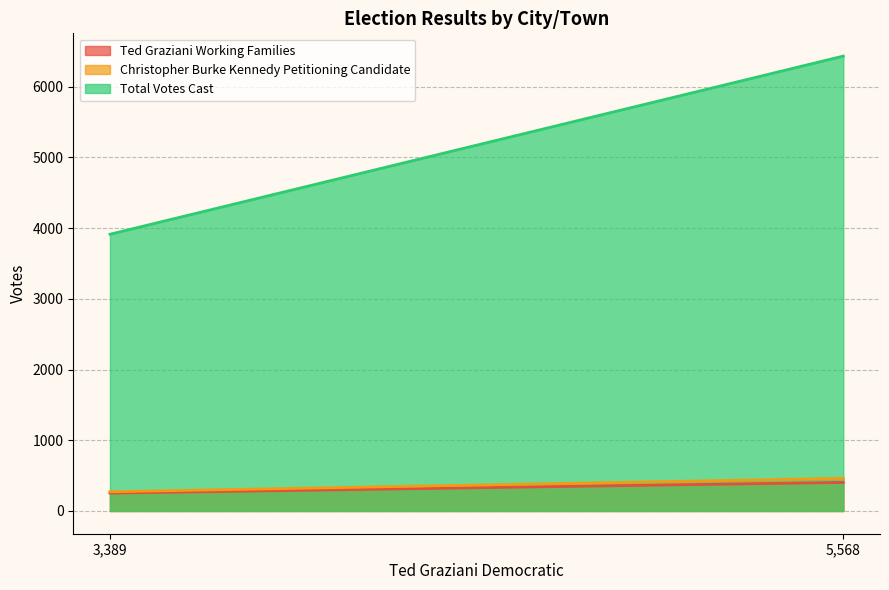

At which label does Ted Graziani Working Families reach its minimum?

3,389